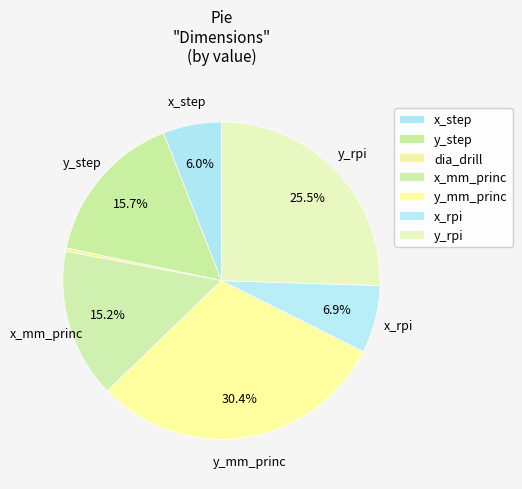

To the nearest percent, what is the difference between the x_step and x_rpi slice percentages?

1%